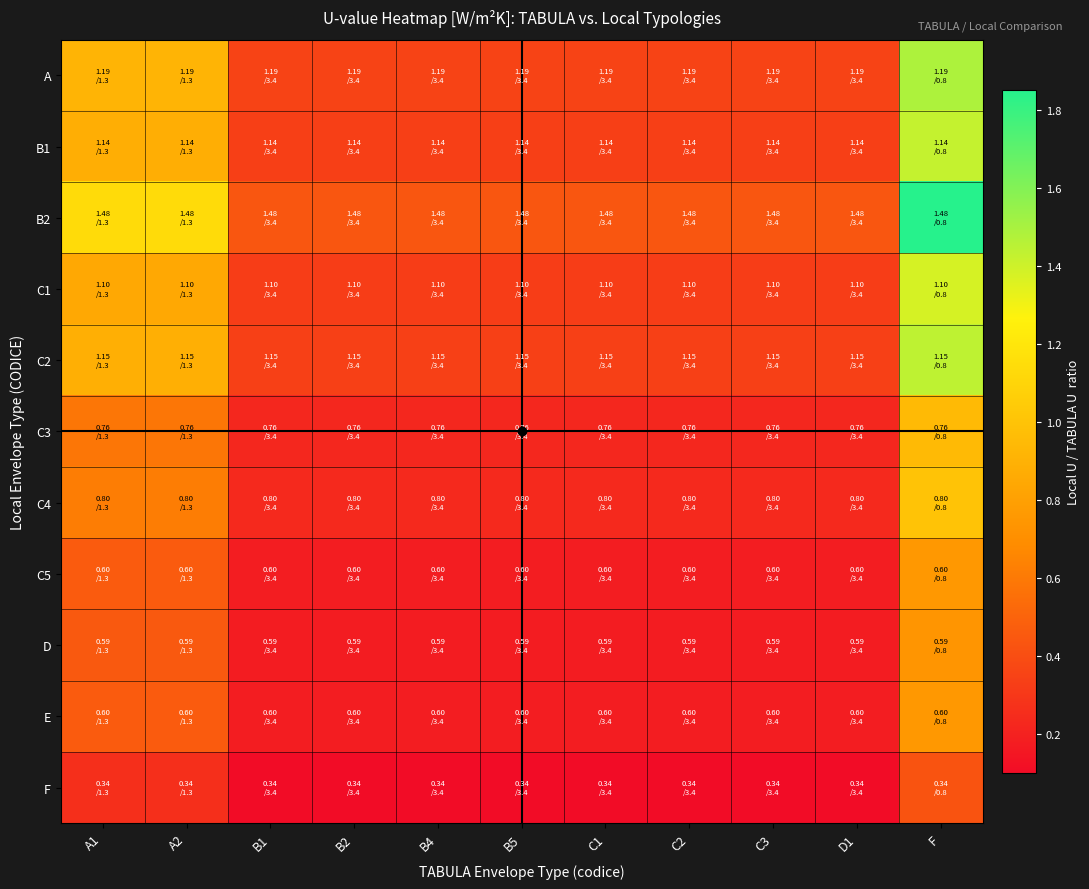

At which category is the sum across all series the highest?

F